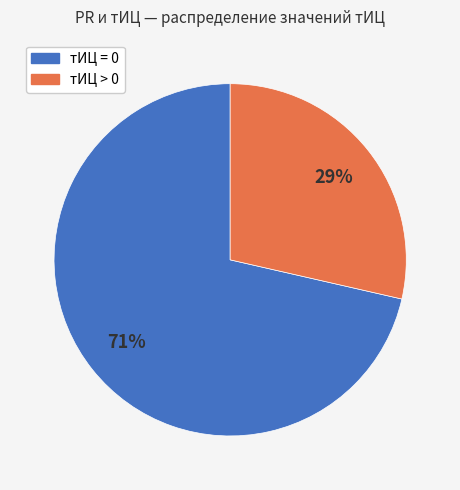

Is there a majority slice in this chart?

Yes